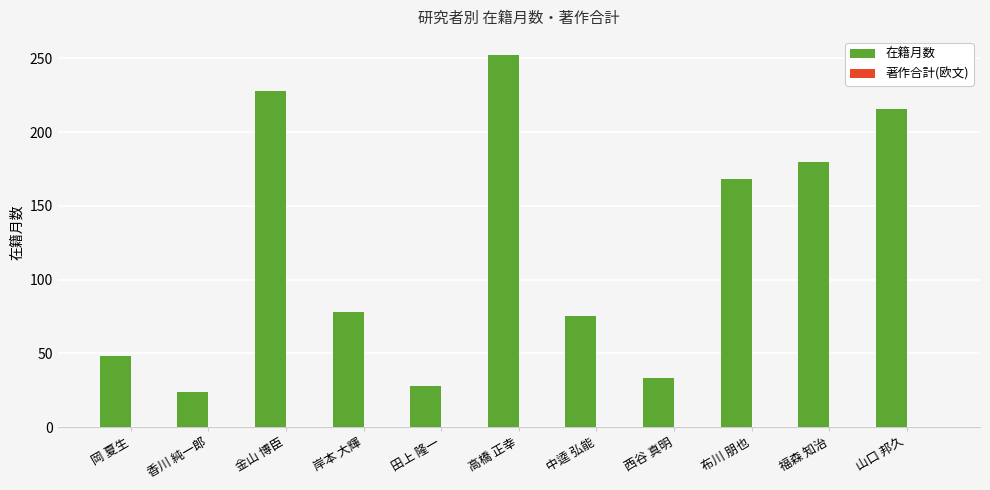

The value at 香川 純一郎 is 24. True or false?

True